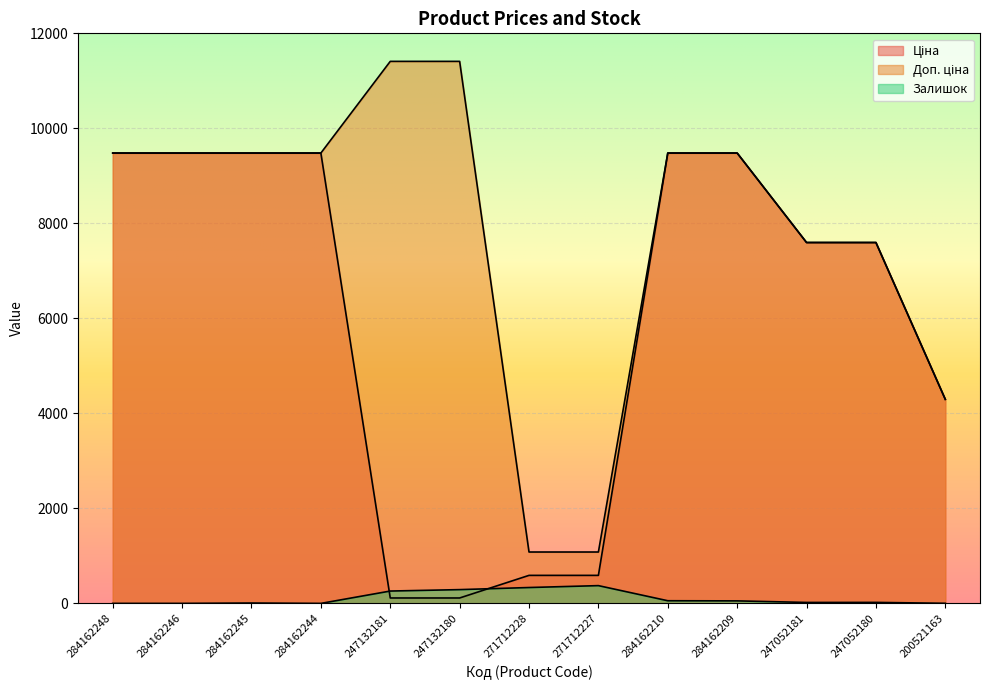

Which series has the widest spread of values?

Доп. ціна